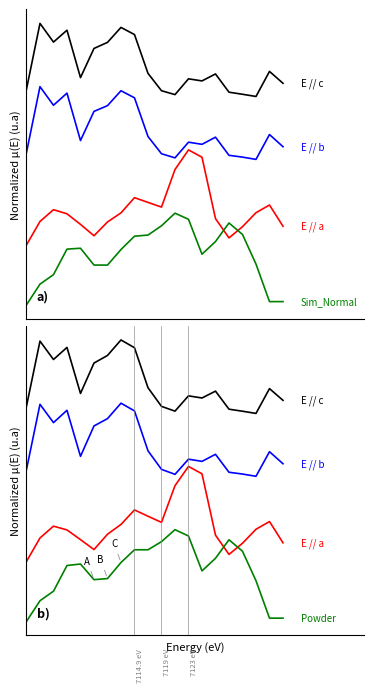

True or false: E // c has more than 1 interior local peaks.

True